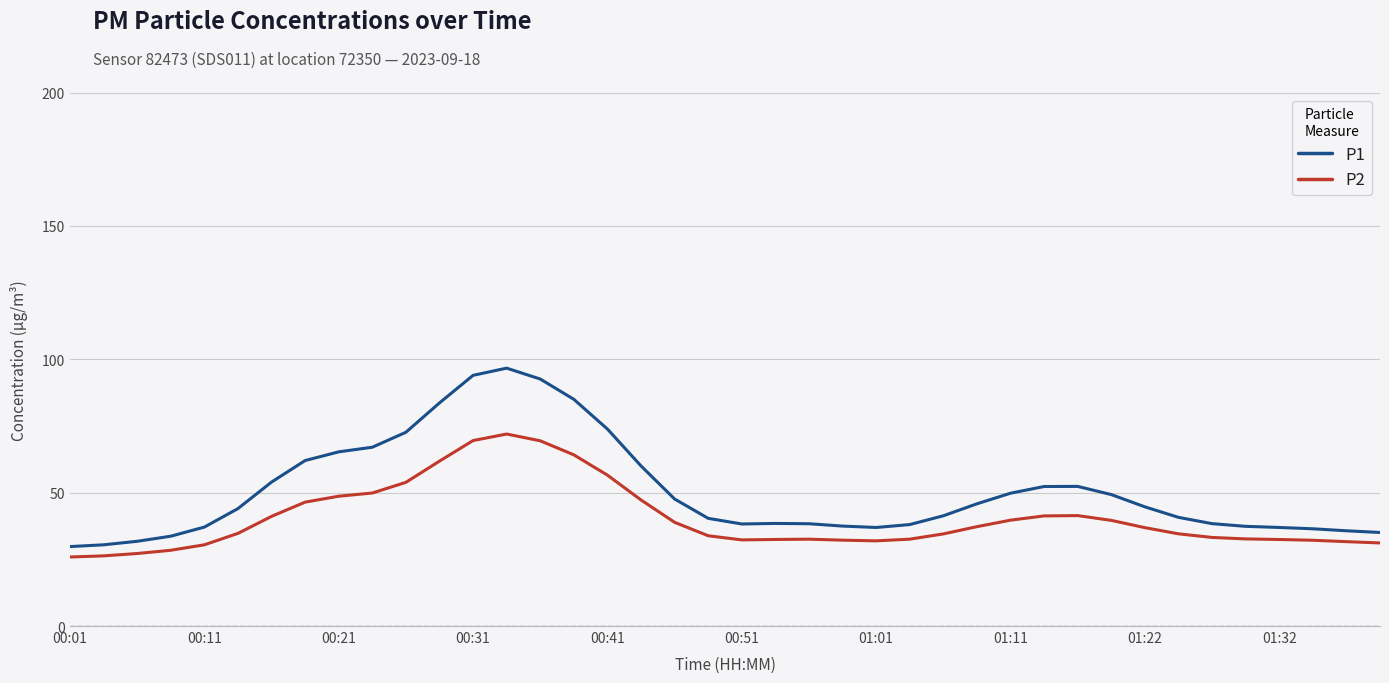

What is the minimum value shown in the chart?

25.9